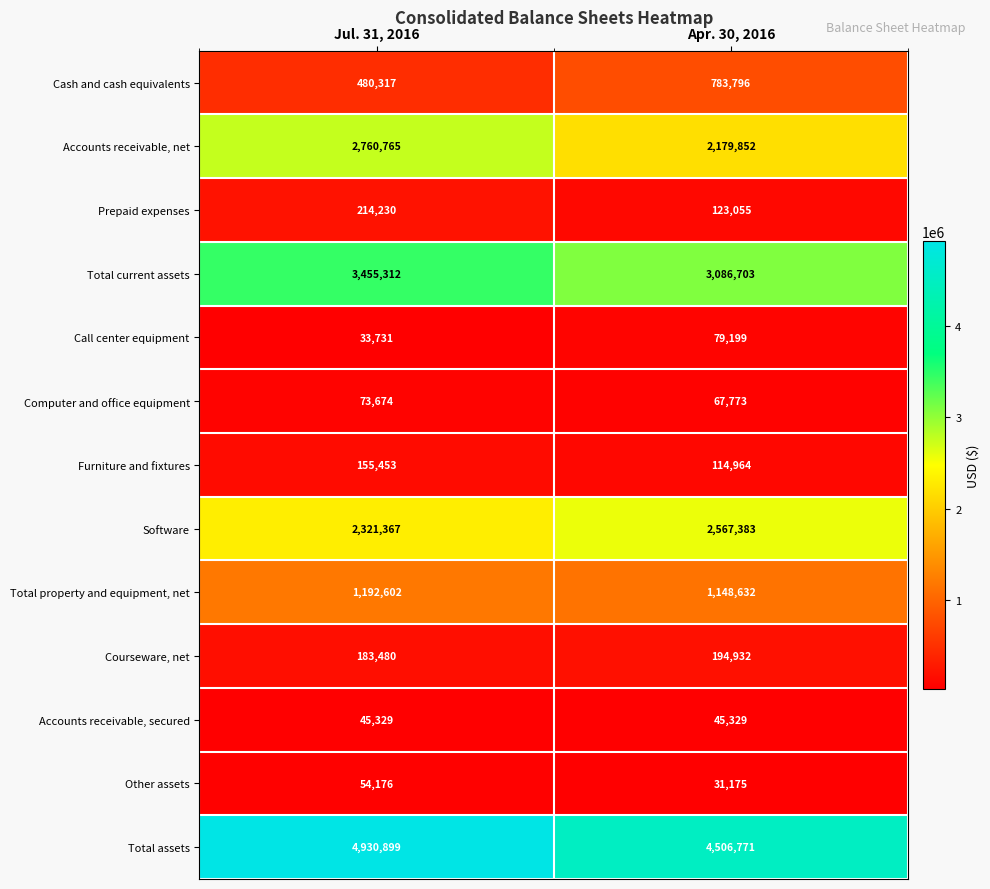

Which series has the largest total across all categories?

Total assets